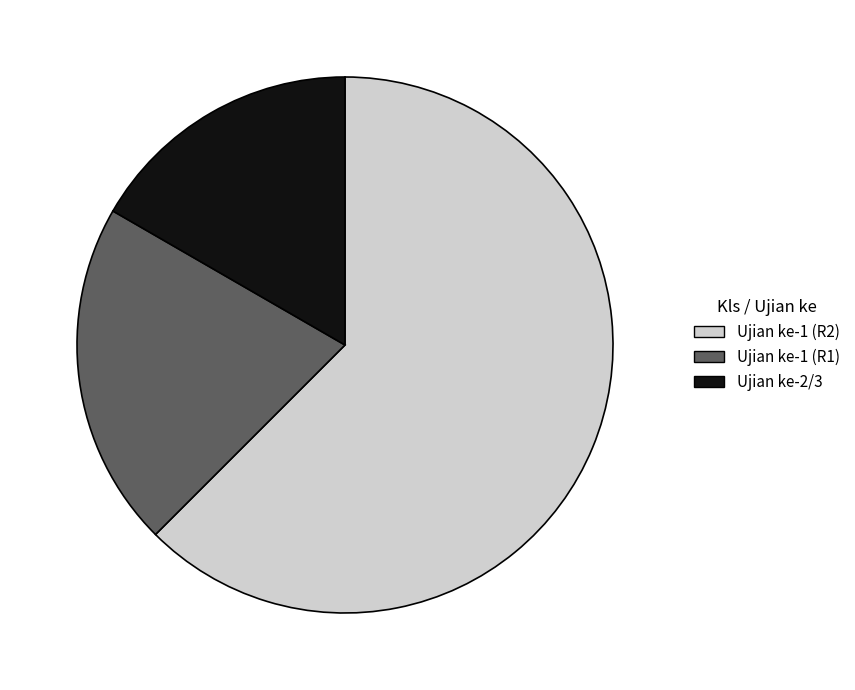

What is the largest slice in the pie chart?

Ujian ke-1 (R2)